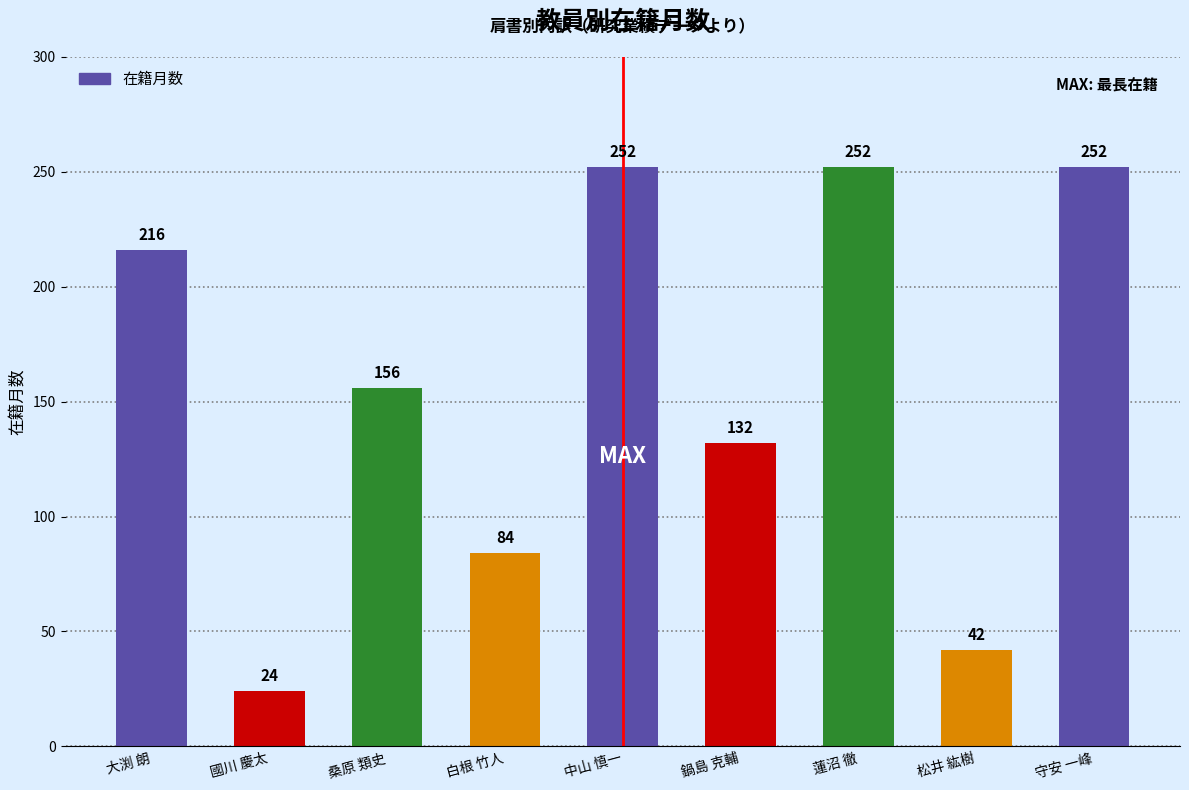

Reading right to left, what are all the values shown in this chart?

守安 一峰=252	松井 紘樹=42	蓮沼 徹=252	鍋島 克輔=132	中山 慎一=252	白根 竹人=84	桑原 類史=156	國川 慶太=24	大渕 朗=216